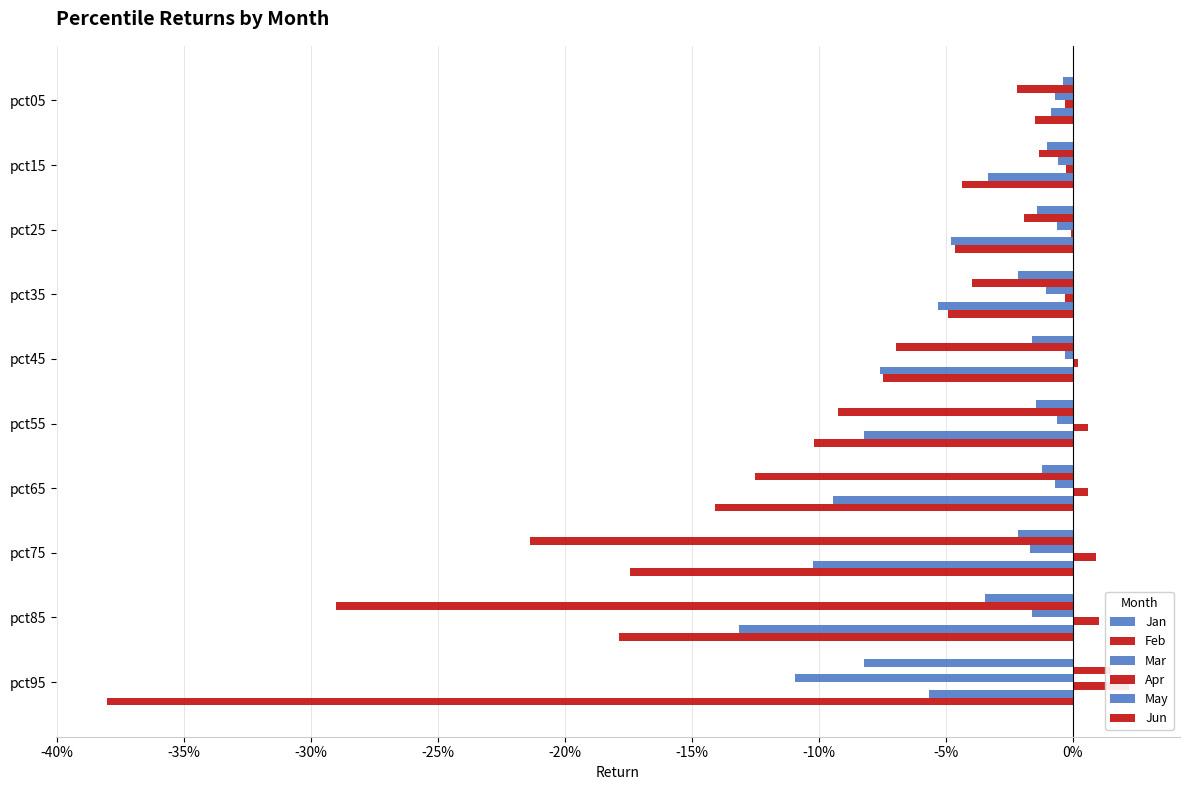

Count the number of data series in this chart.

6